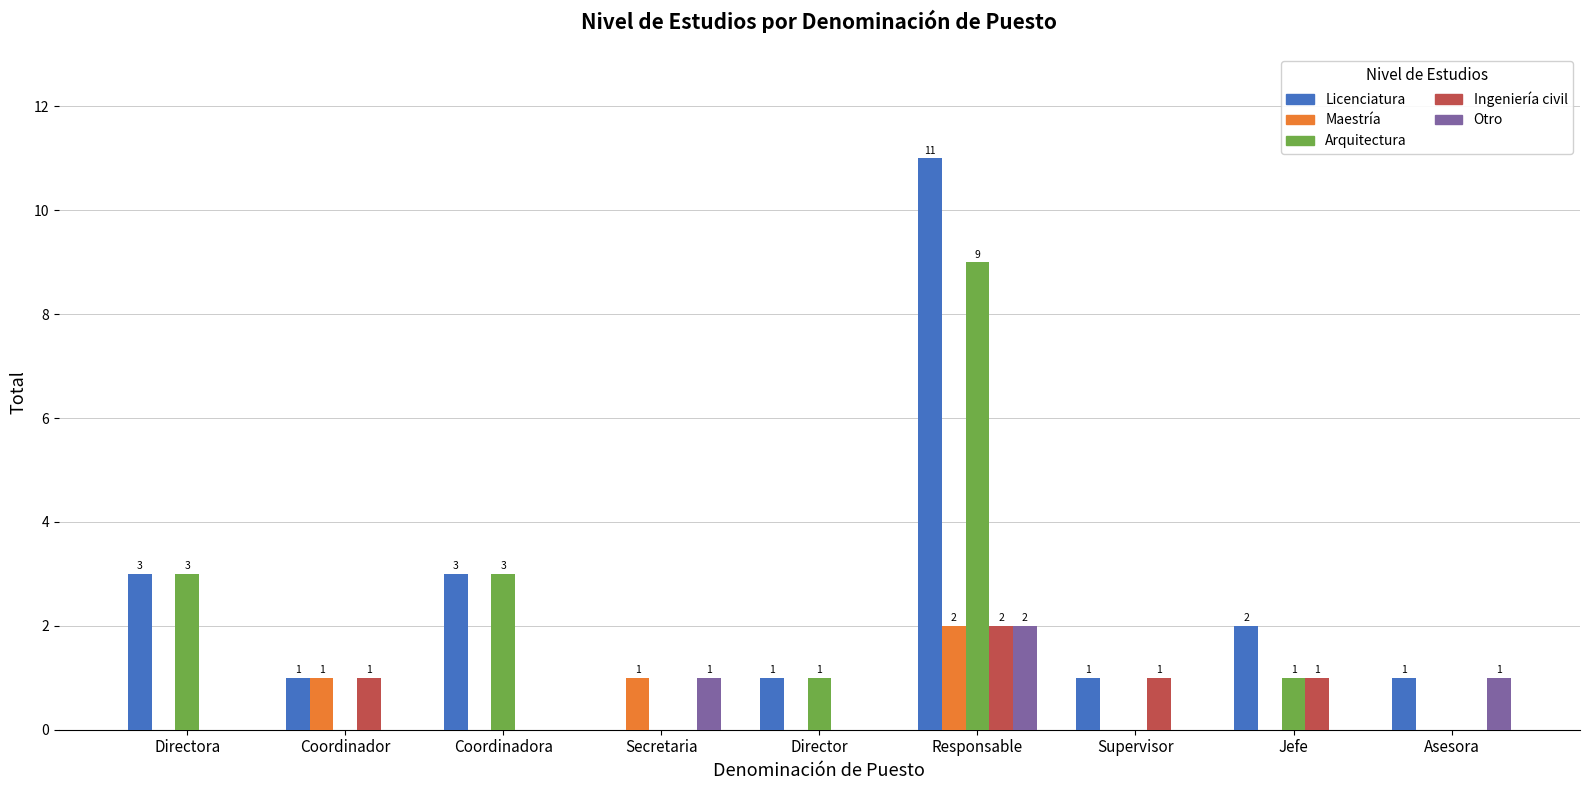

Reading right to left, list all the values displayed in this chart.

Licenciatura: Asesora=1	Jefe=2	Supervisor=1	Responsable=11	Director=1	Secretaria=0	Coordinadora=3	Coordinador=1	Directora=3
Maestría: Asesora=0	Jefe=0	Supervisor=0	Responsable=2	Director=0	Secretaria=1	Coordinadora=0	Coordinador=1	Directora=0
Arquitectura: Asesora=0	Jefe=1	Supervisor=0	Responsable=9	Director=1	Secretaria=0	Coordinadora=3	Coordinador=0	Directora=3
Ingeniería civil: Asesora=0	Jefe=1	Supervisor=1	Responsable=2	Director=0	Secretaria=0	Coordinadora=0	Coordinador=1	Directora=0
Otro: Asesora=1	Jefe=0	Supervisor=0	Responsable=2	Director=0	Secretaria=1	Coordinadora=0	Coordinador=0	Directora=0